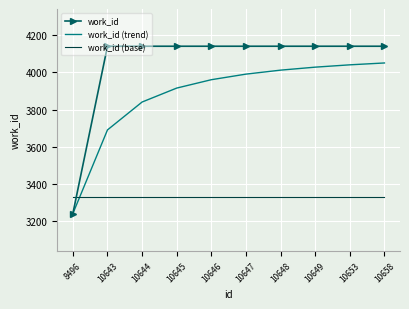

Which series ends up on top after the final intersection of work_id (base) and work_id?

work_id